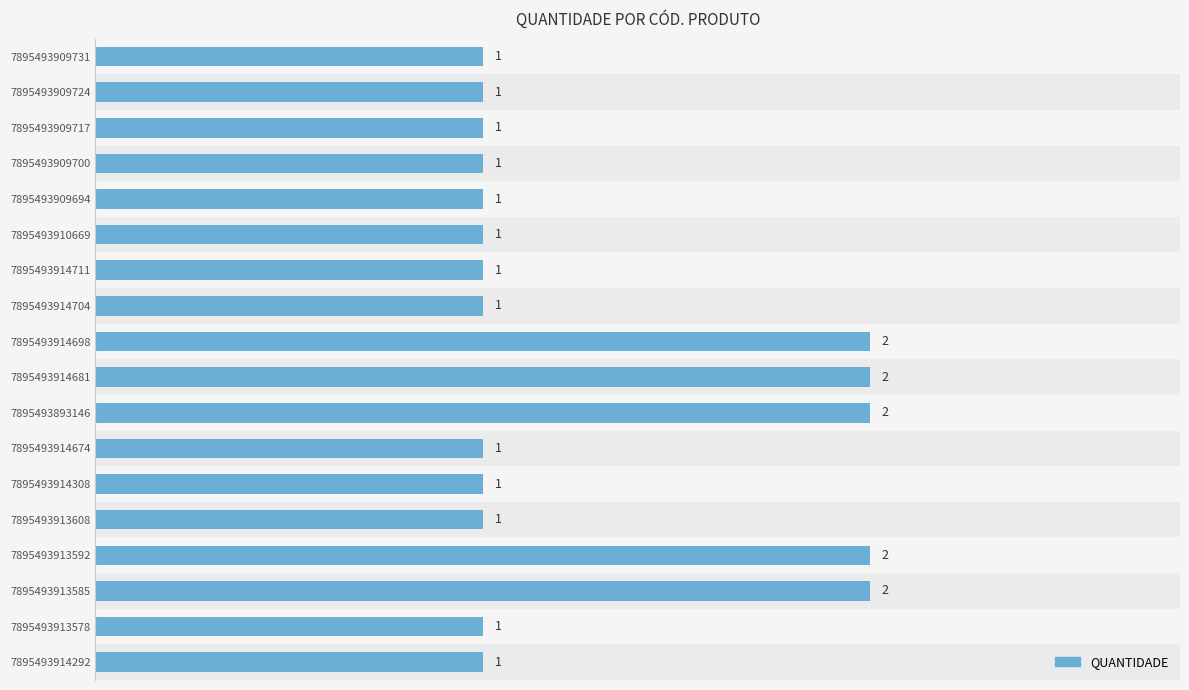

Reading top to bottom, list all the values displayed in this chart.

1	1	1	1	1	1	1	1	2	2	2	1	1	1	2	2	1	1